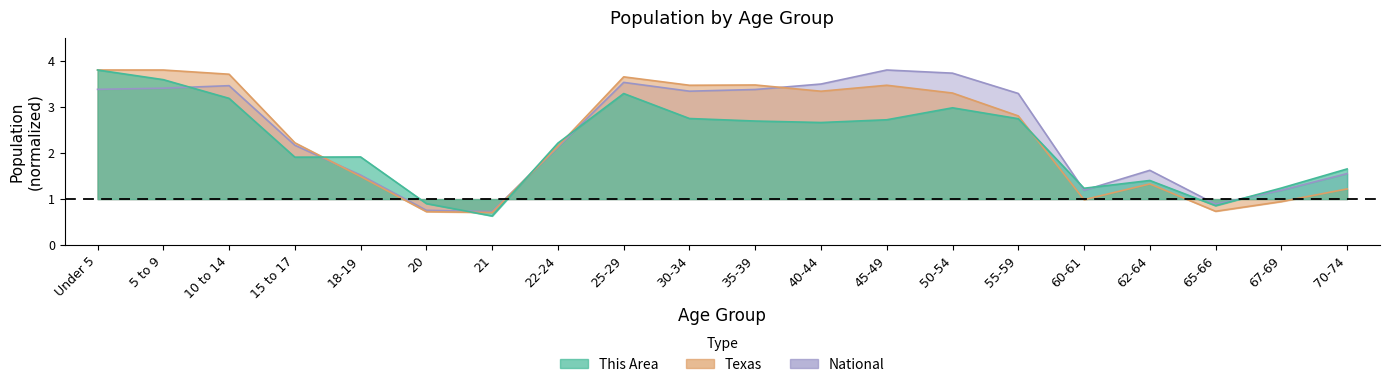

How many lines are shown in the chart?

3